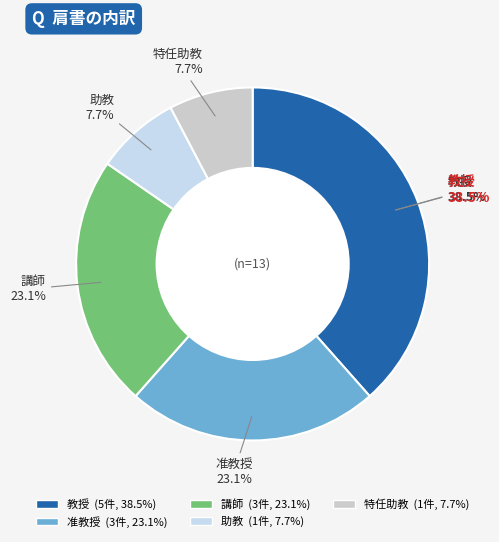

To the nearest percent, what is the average slice percentage?

20%